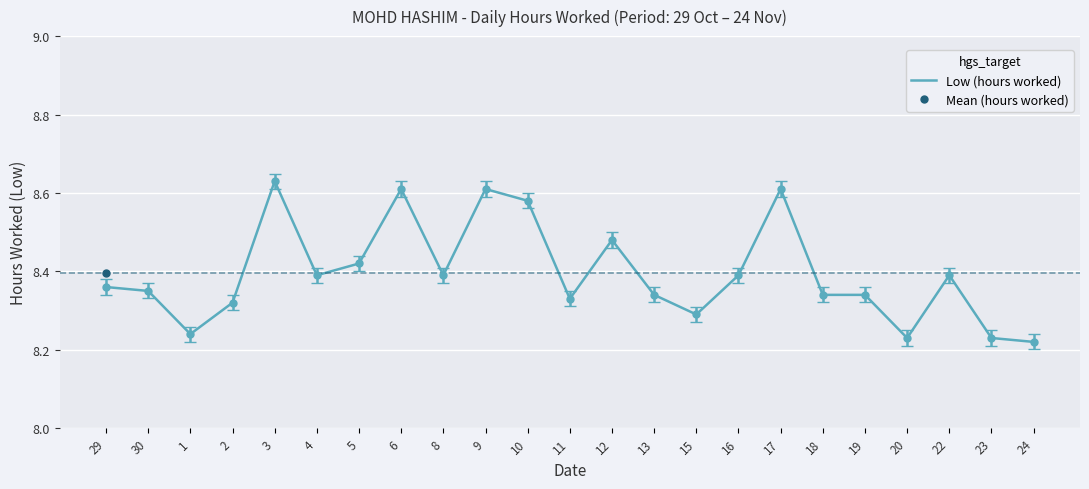

Rank the categories by value from highest to lowest.

3, 6, 9, 17, 10, 12, 5, 4, 8, 16, 22, 29, 30, 13, 18, 19, 11, 2, 15, 1, 20, 23, 24